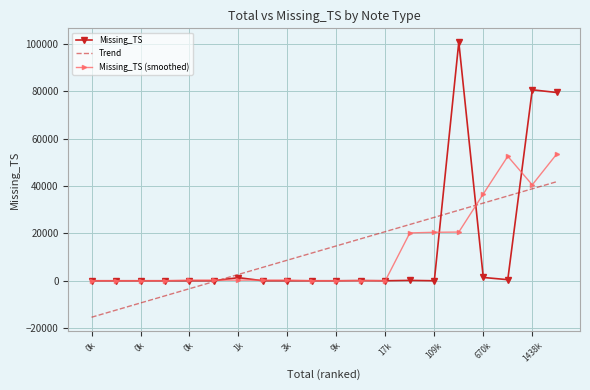

List the series in order of their peak value, lowest first.

Trend, Missing_TS (smoothed), Missing_TS